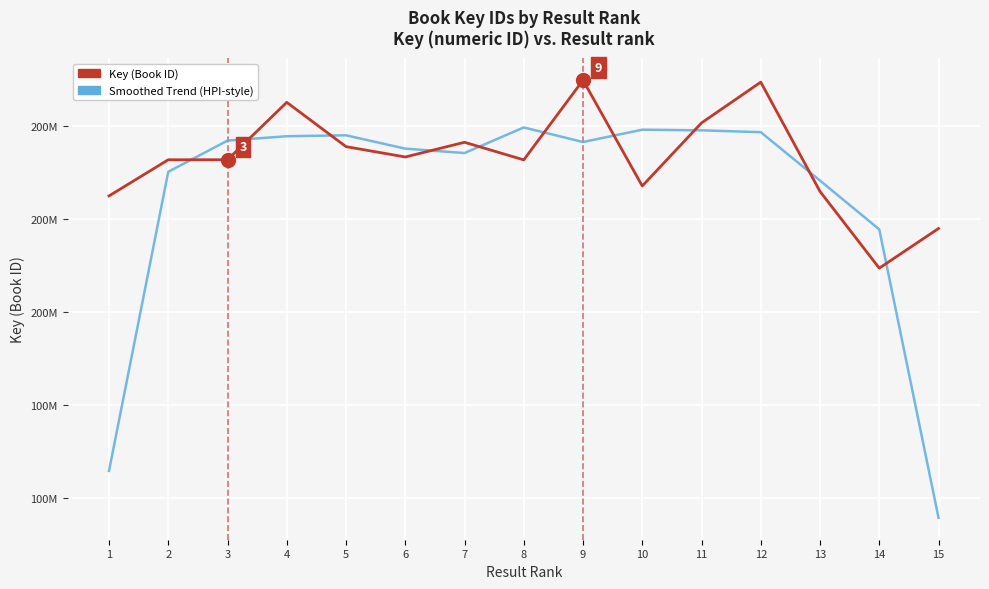

Where does the Smoothed Trend (HPI-style) series first go above 196543308?

3